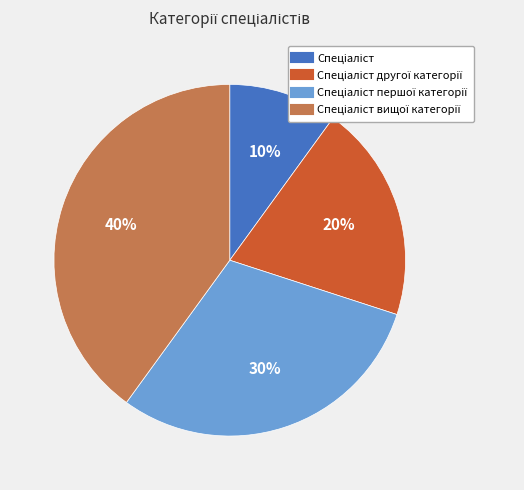

Does any single category account for the majority?

No